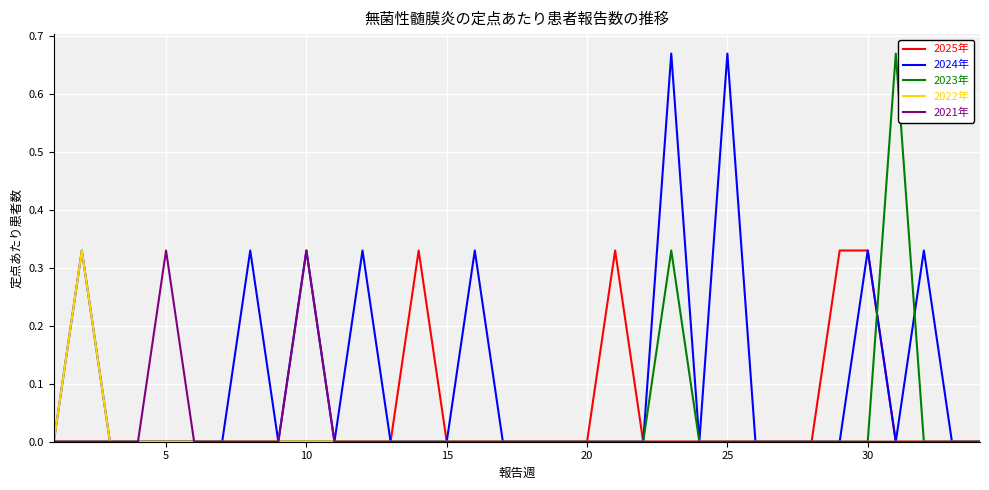

Which series has the largest total across all categories?

2024年